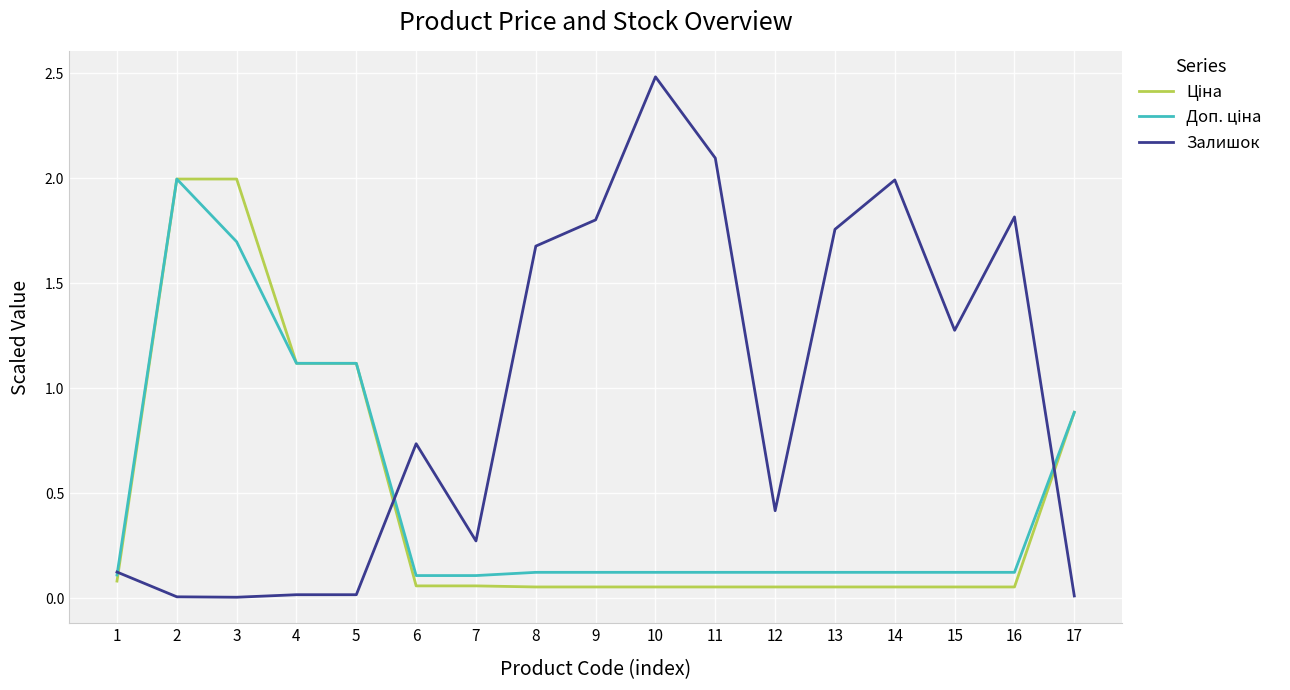

The value of Залишок at 12 is 0.6. True or false?

False